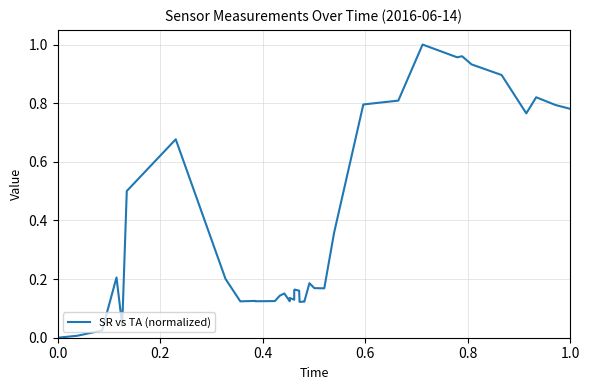

The value at 19 is 0.3. True or false?

False